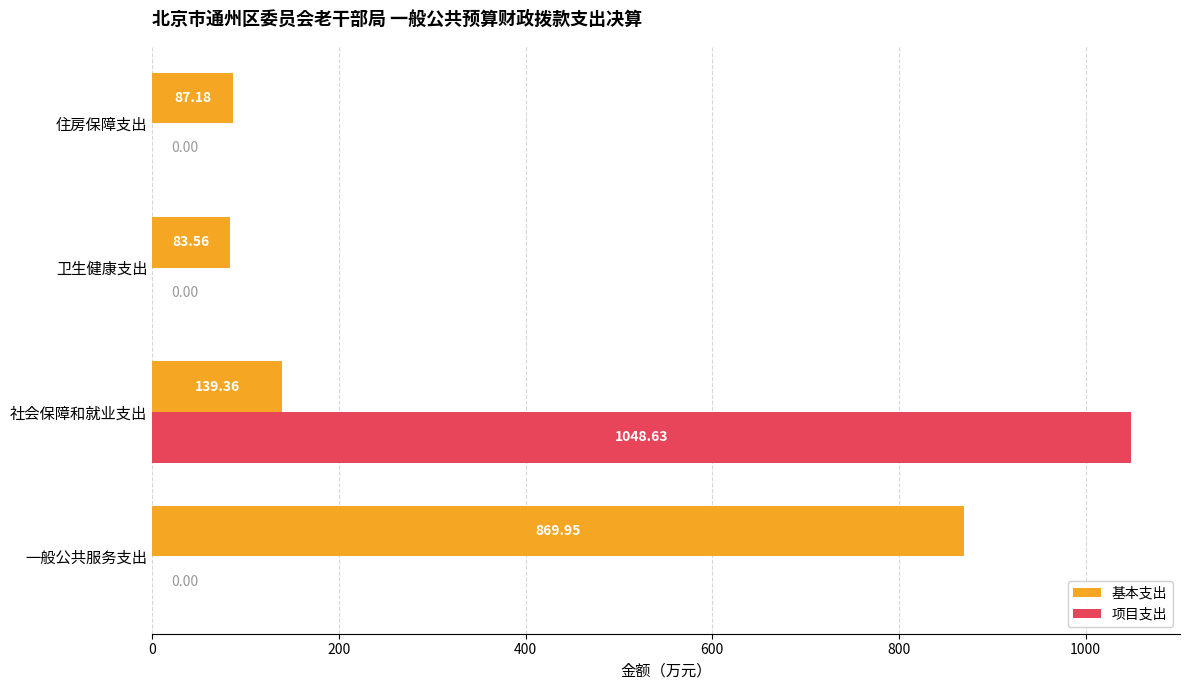

How many data points in 基本支出 are above 139?

2